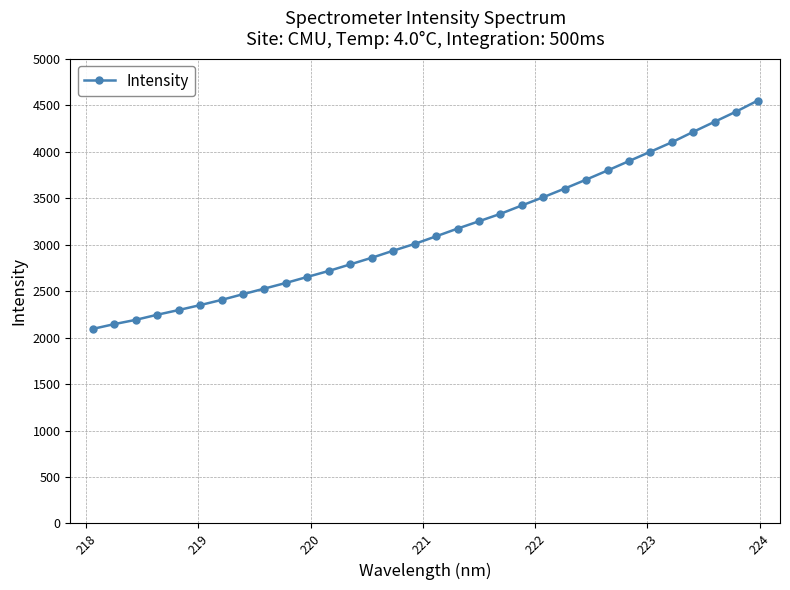

What is the greatest value displayed?

4549.1